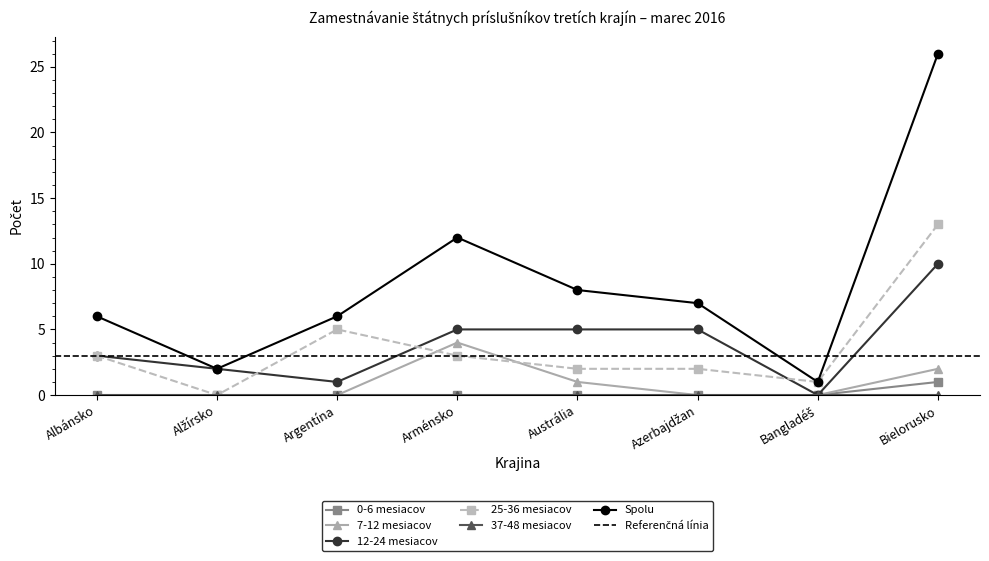

True or false: 25-36 mesiacov has a value of 3 at Arménsko.

True